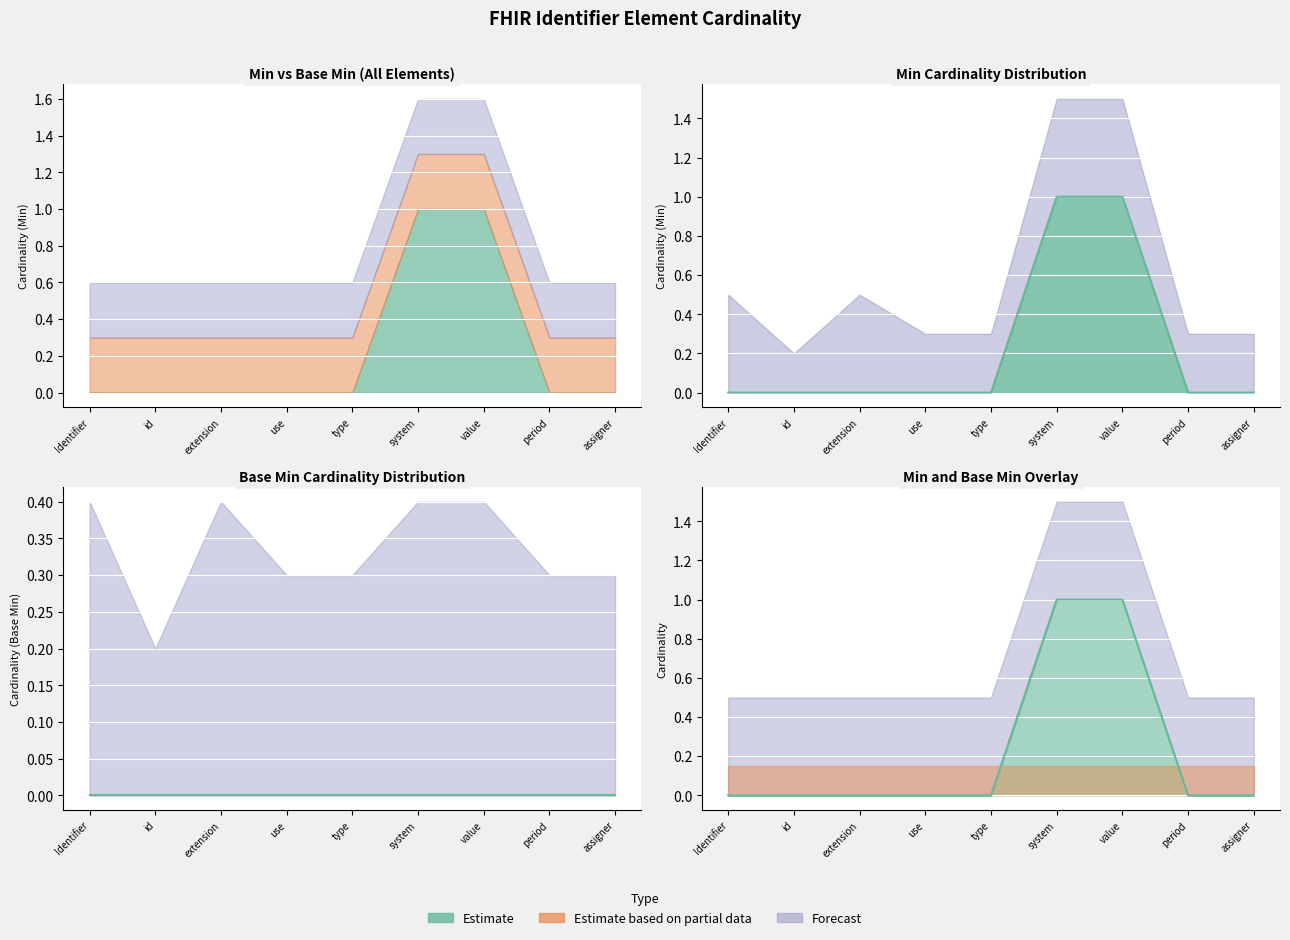

The chart shows a value of 0 at use. True or false?

False